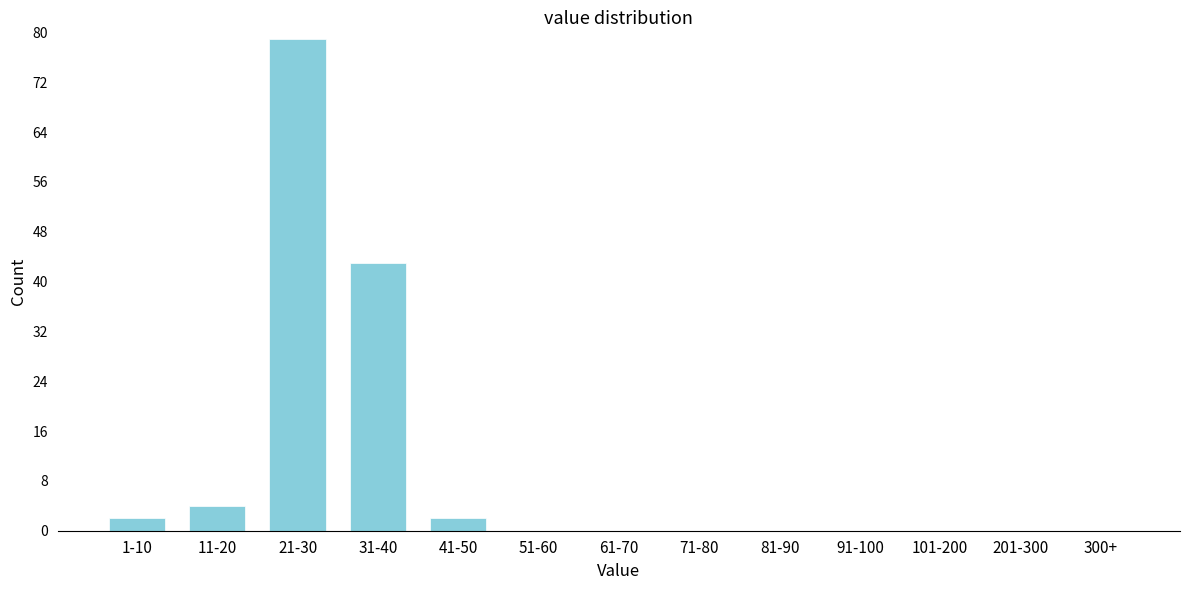

Reading left to right, what are all the values shown in this chart?

1-10=2	11-20=4	21-30=79	31-40=43	41-50=2	51-60=0	61-70=0	71-80=0	81-90=0	91-100=0	101-200=0	201-300=0	300+=0